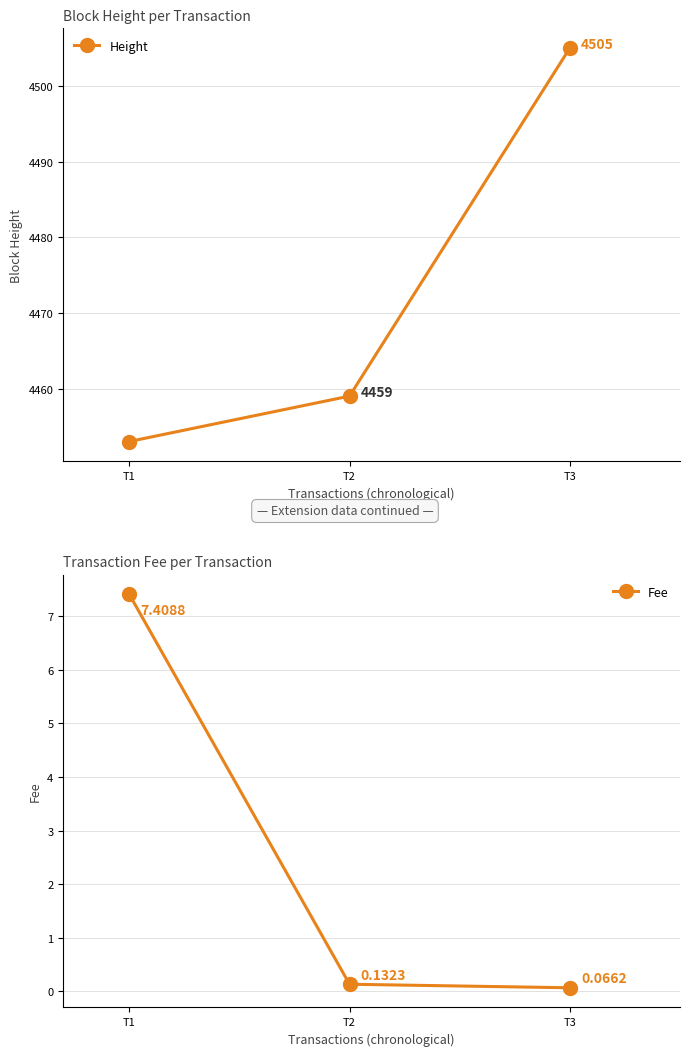

Rank the series by their average value, from highest to lowest.

Height, Fee